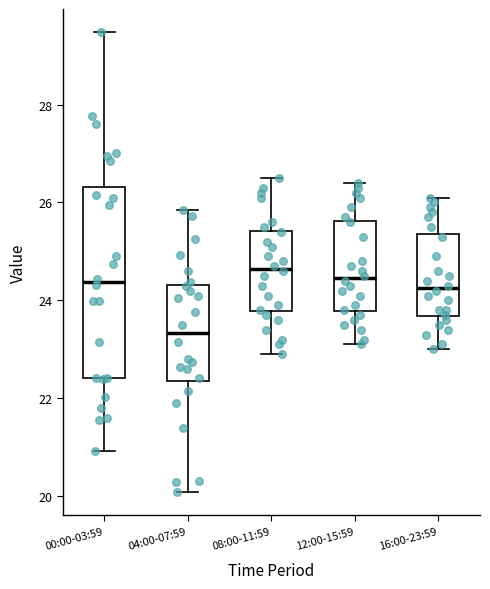

Reading left to right, transcribe this box plot: for each box, give where its median line is, the range the box spans, and where its two whiskers end, as read against the y-axis. The values are not printed on the chart, so give them approximately, as read against the axis.

00:00-03:59: median 24.4, box 22.4 to 26.4, whiskers 21.0 to 29.4
04:00-07:59: median 23.4, box 22.4 to 24.4, whiskers 20.0 to 25.8
08:00-11:59: median 24.6, box 23.8 to 25.4, whiskers 23.0 to 26.6
12:00-15:59: median 24.4, box 23.8 to 25.6, whiskers 23.2 to 26.4
16:00-23:59: median 24.2, box 23.6 to 25.4, whiskers 23.0 to 26.2